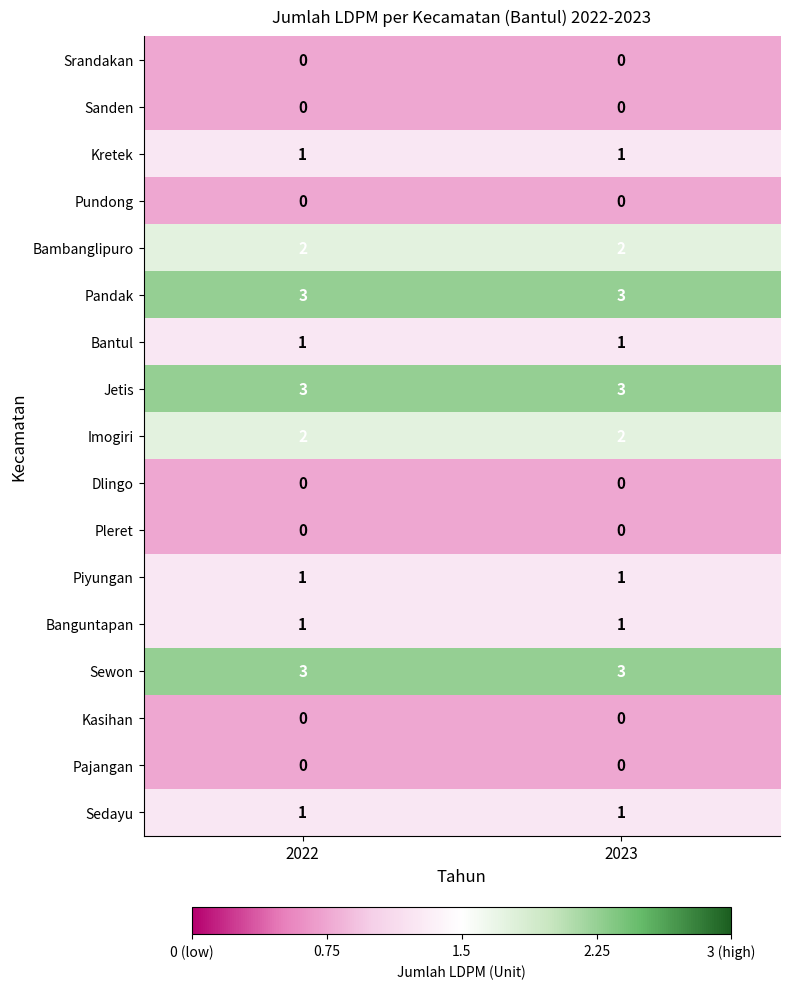

Is the value of Jetis at 2023 greater than the value of Srandakan at 2023?

Yes